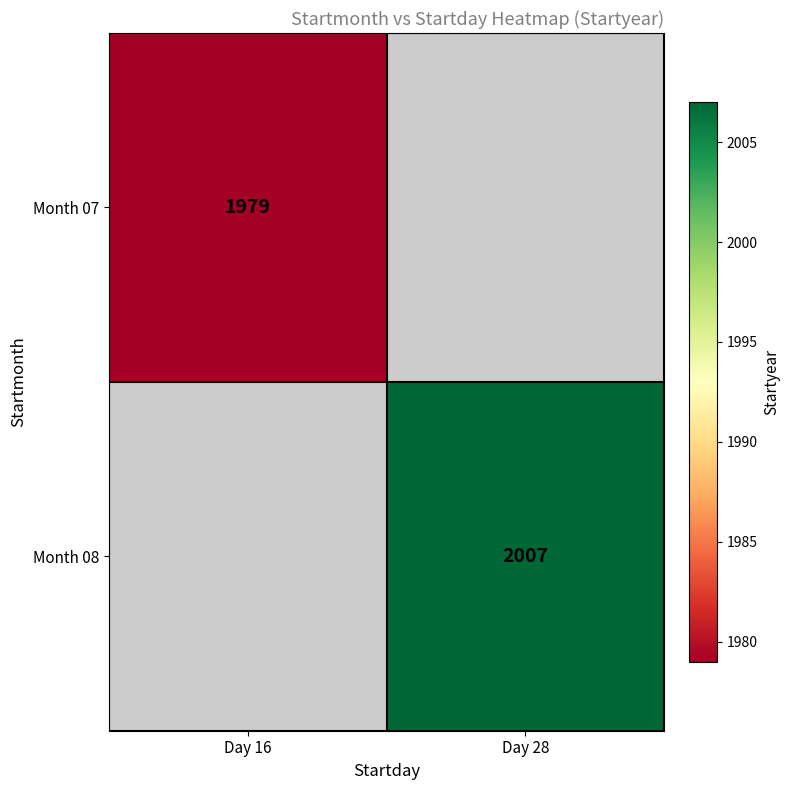

Is it true that Month 07 equals 1109 at Day 16?

False